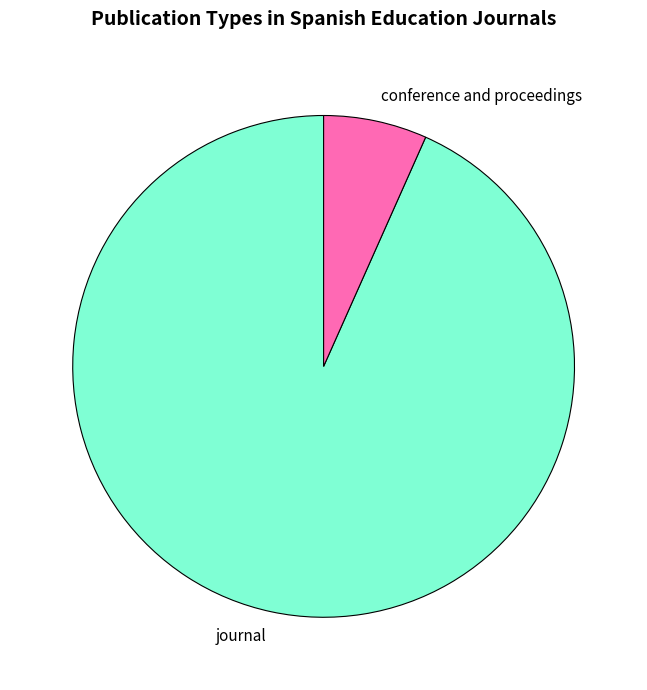

True or false: conference and proceedings accounts for 7% of the total.

True